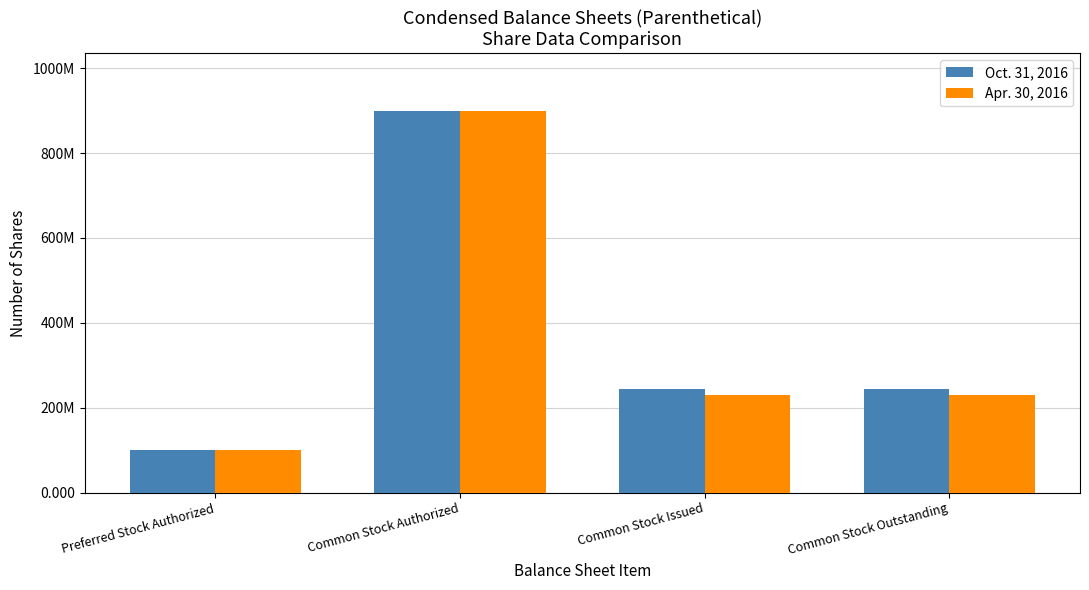

At which label is Apr. 30, 2016 closest to 500000000?

Common Stock Issued